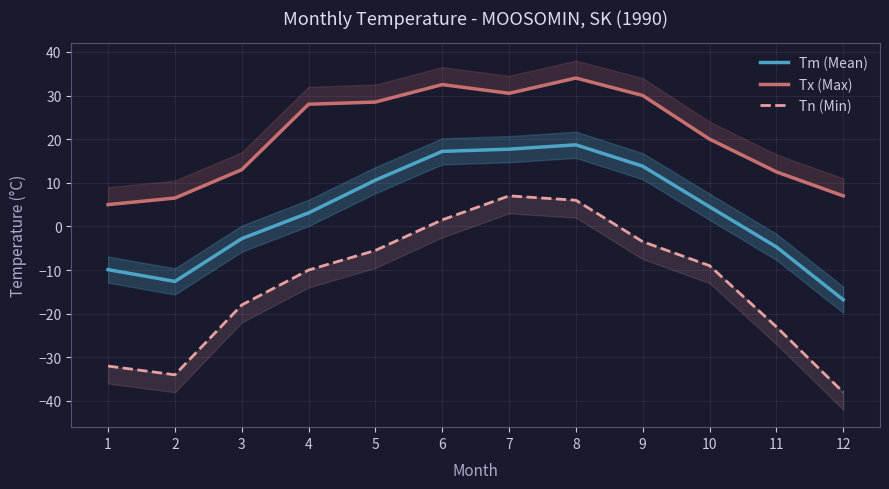

Reading right to left, transcribe all the data shown in this chart.

Tm (Mean): -16.8	-4.7	4.5	13.8	18.7	17.7	17.2	10.6	3.1	-2.8	-12.6	-9.9
Tx (Max): 7.0	12.5	20.0	30.0	34.0	30.5	32.5	28.5	28.0	13.0	6.5	5.0
Tn (Min): -38.0	-23.0	-9.0	-3.5	6.0	7.0	1.5	-5.5	-10.0	-18.0	-34.0	-32.0